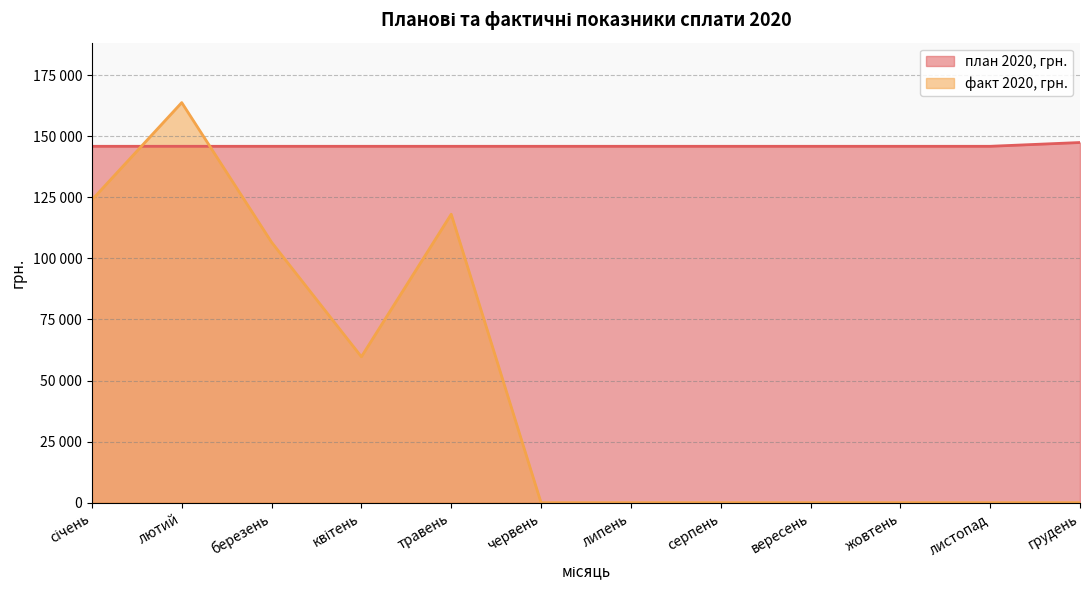

What is the sum of the факт 2020, грн. values at вересень and січень?

123952.6